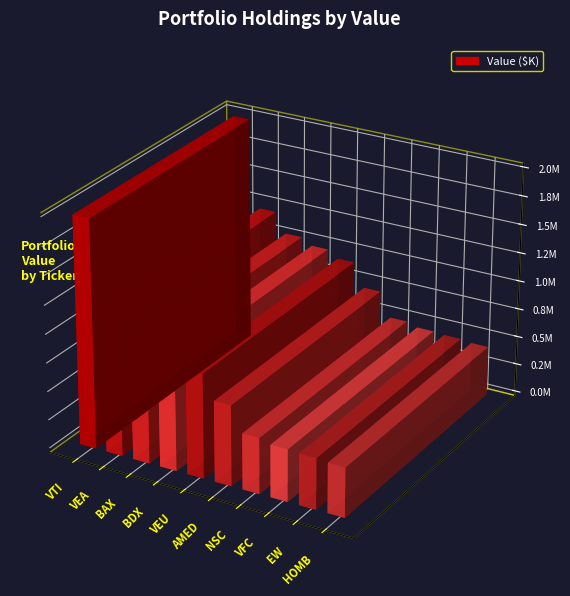

What is the value of the 7th bar from the left?

487000